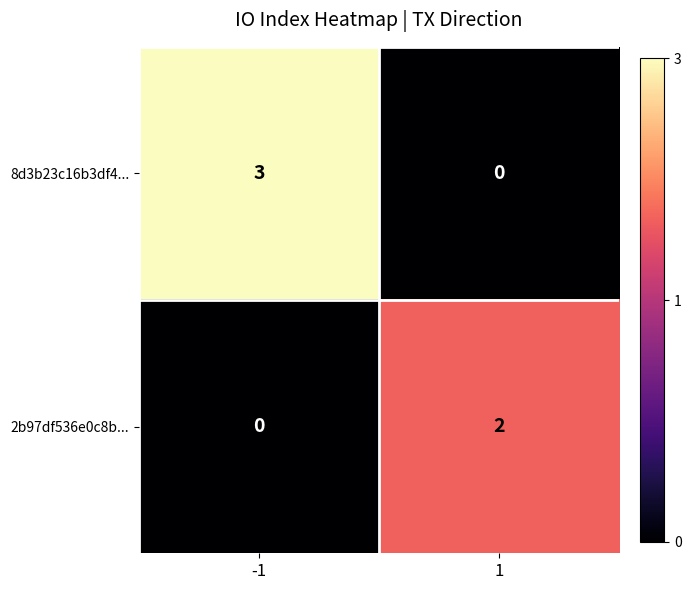

What is the total value across all series at -1?

3